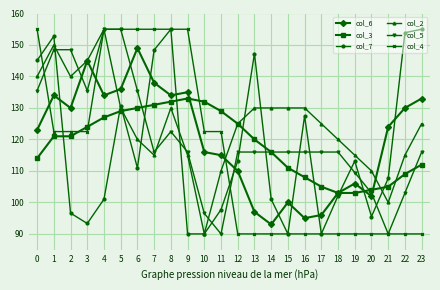

Which category has the highest value in the col_2 series?

4